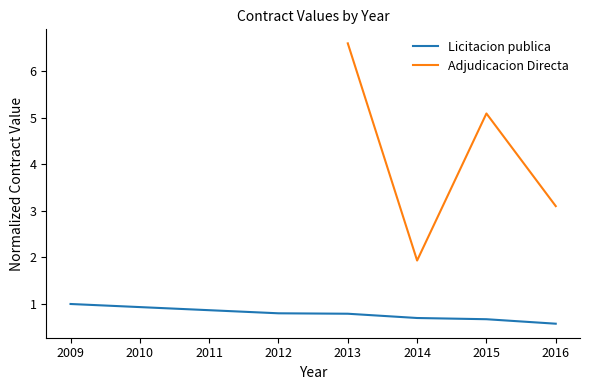

At which label does Licitacion publica reach its peak?

2009